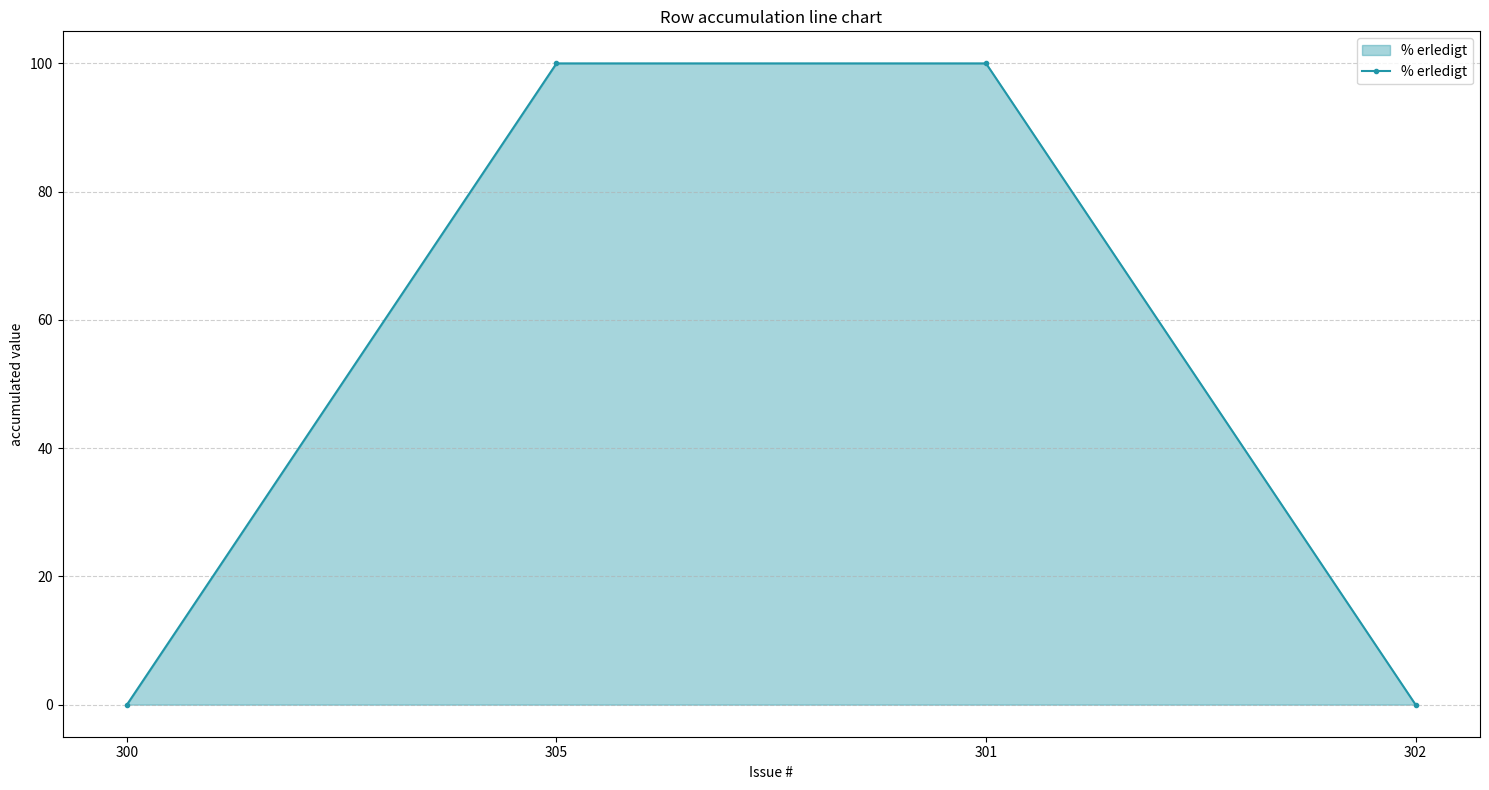

The value at 300 is 57. True or false?

False